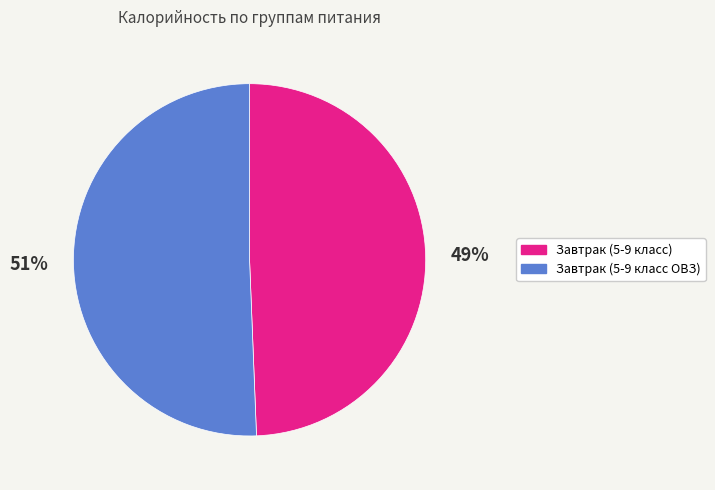

Is it true that Завтрак (5-9 класс) is 49% of the pie?

True